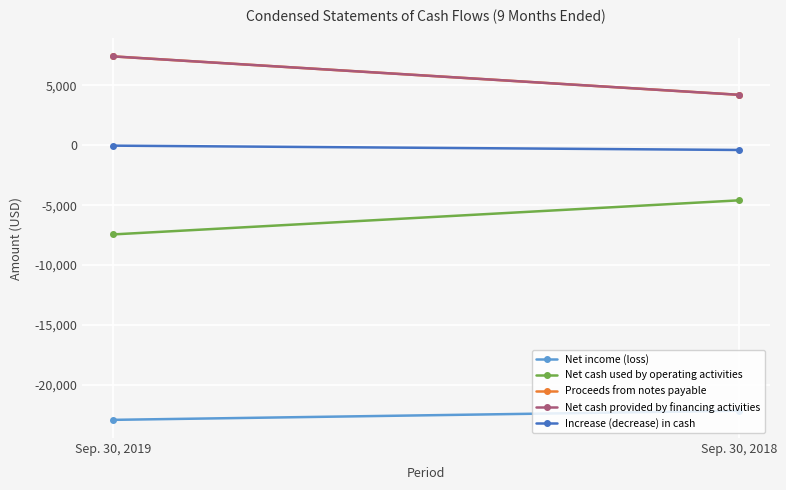

Which has a higher value, Sep. 30, 2019 or Sep. 30, 2018?

Sep. 30, 2018